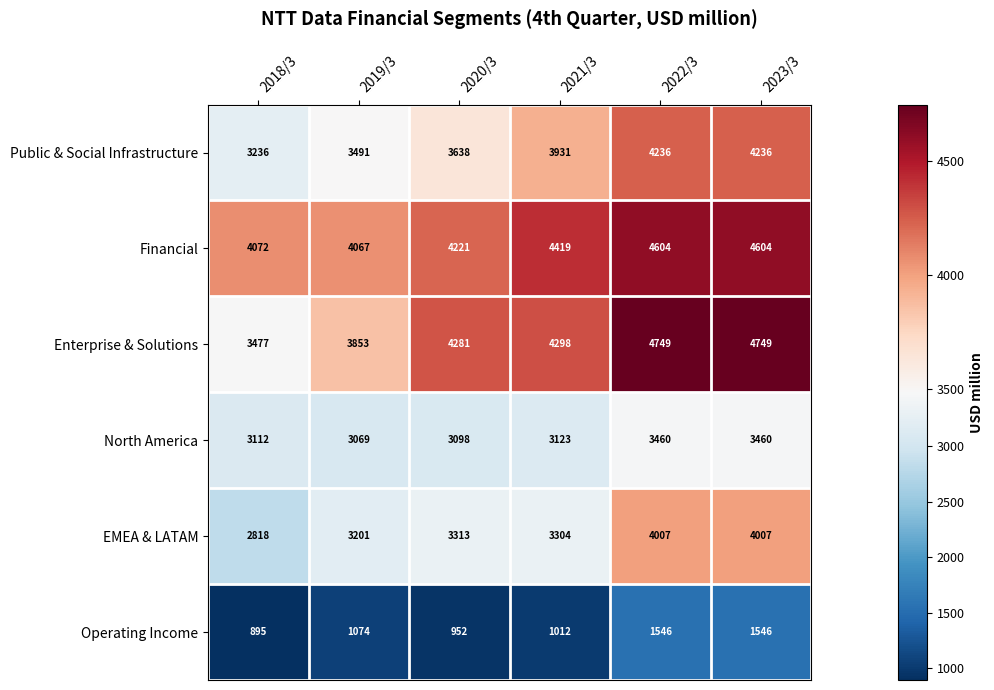

How many values in the Operating Income series are below 1074?

3